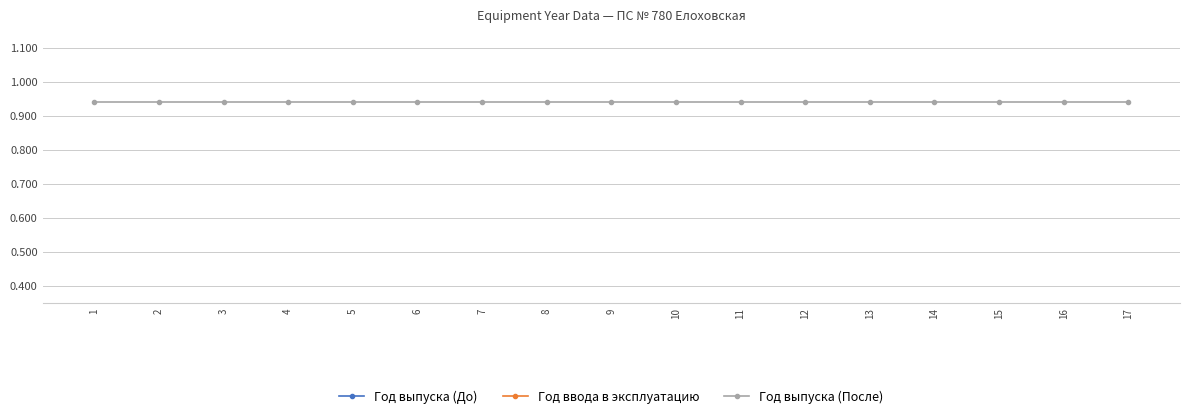

What is the maximum value for Год выпуска (После)?

0.9